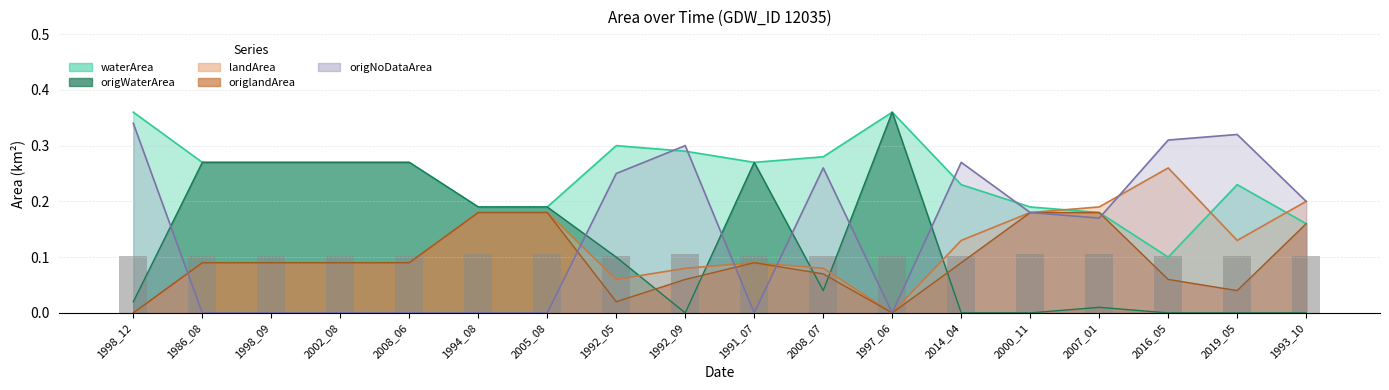

What is the value of the landArea bar at the 17th from the left?

0.1